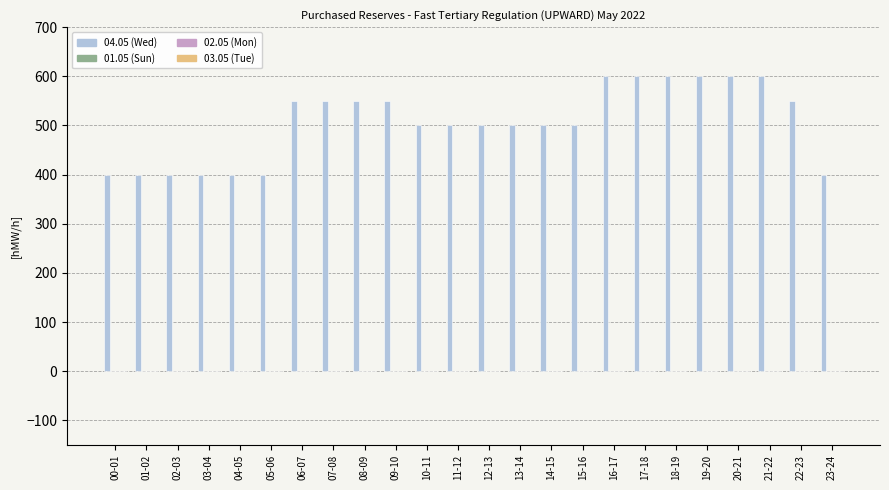

What is the value of the 21st bar from the left?

600